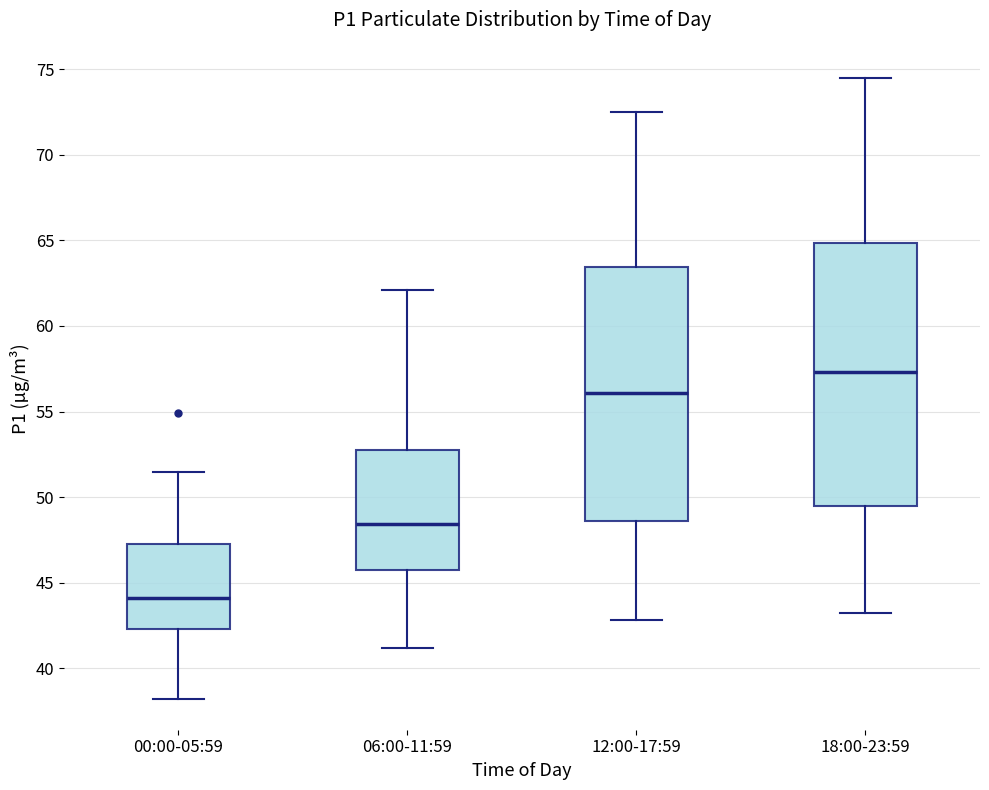

Reading left to right, read every box against the y-axis: the position of its median line, the range the box covers, and the ends of its whiskers. The values are not printed on the chart, so give them approximately, as read against the axis.

00:00-05:59: median 44.0, box 42.5 to 47.5, whiskers 38.0 to 51.5
06:00-11:59: median 48.5, box 46.0 to 52.5, whiskers 41.0 to 62.0
12:00-17:59: median 56.0, box 48.5 to 63.5, whiskers 43.0 to 72.5
18:00-23:59: median 57.5, box 49.5 to 65.0, whiskers 43.0 to 74.5